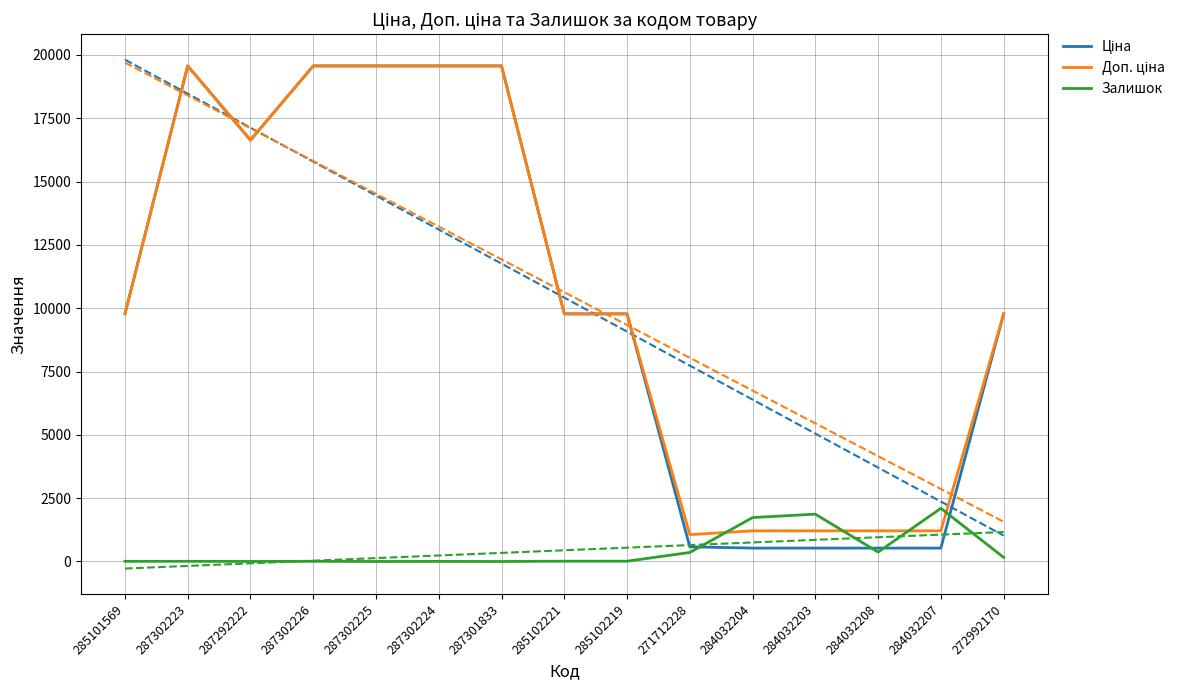

How many times do Залишок and Ціна cross each other?

4